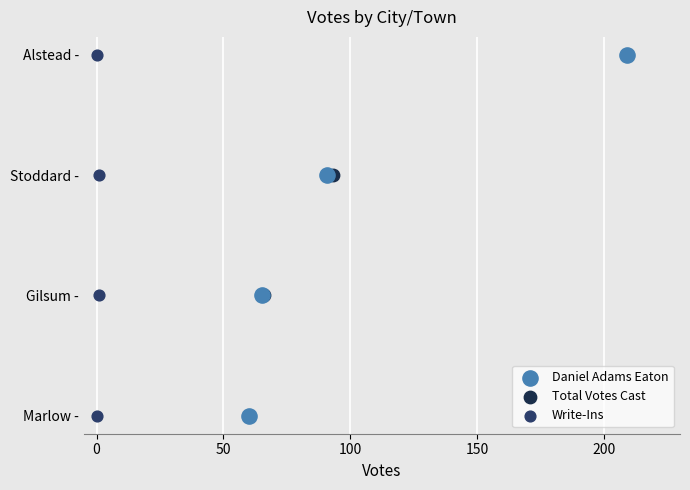

What are all the series names shown in the legend?

Daniel Adams Eaton, Total Votes Cast, Write-Ins